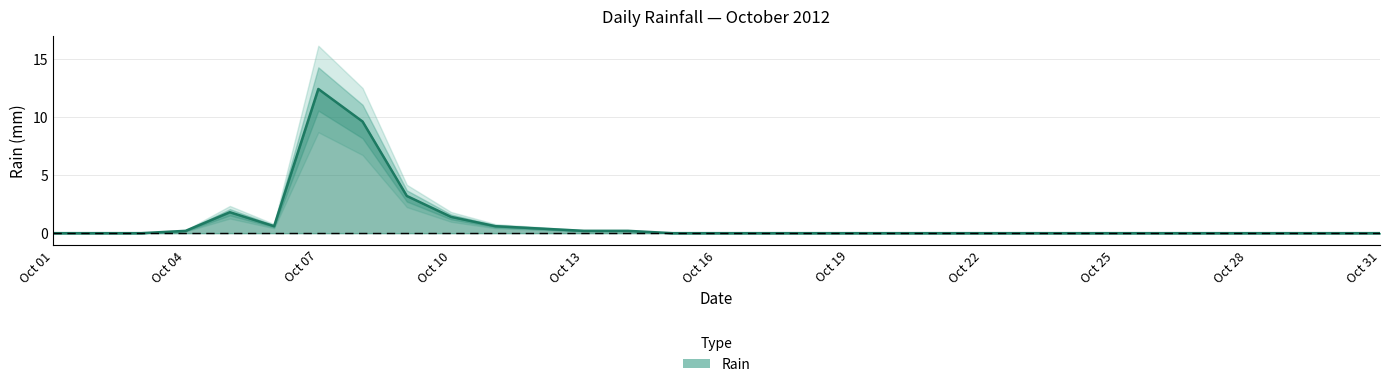

Which label corresponds to the largest value in the chart?

Oct 07